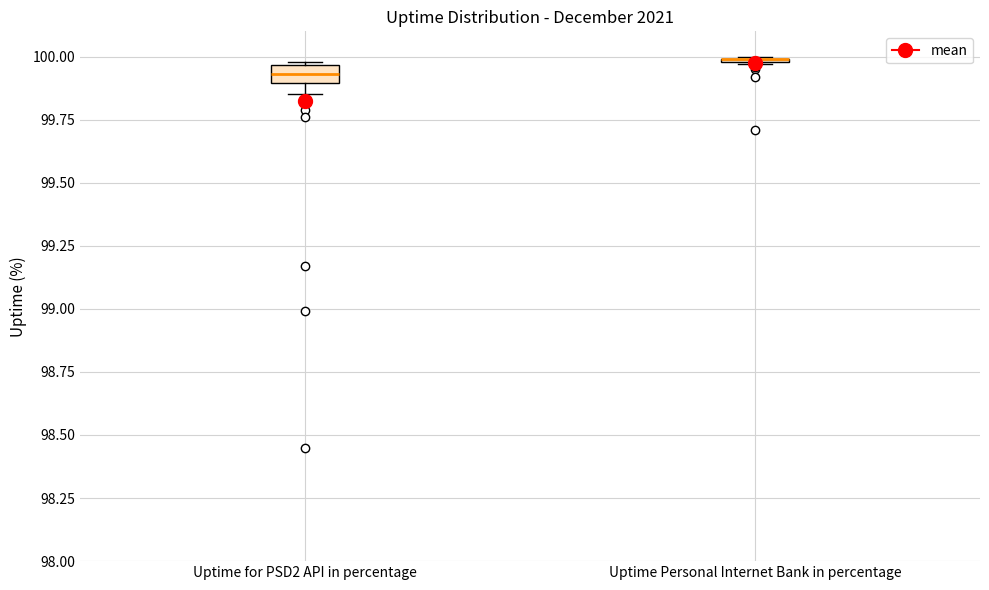

Comparing the boxes themselves (not the whiskers), which one is the tallest?

Uptime for PSD2 API in percentage